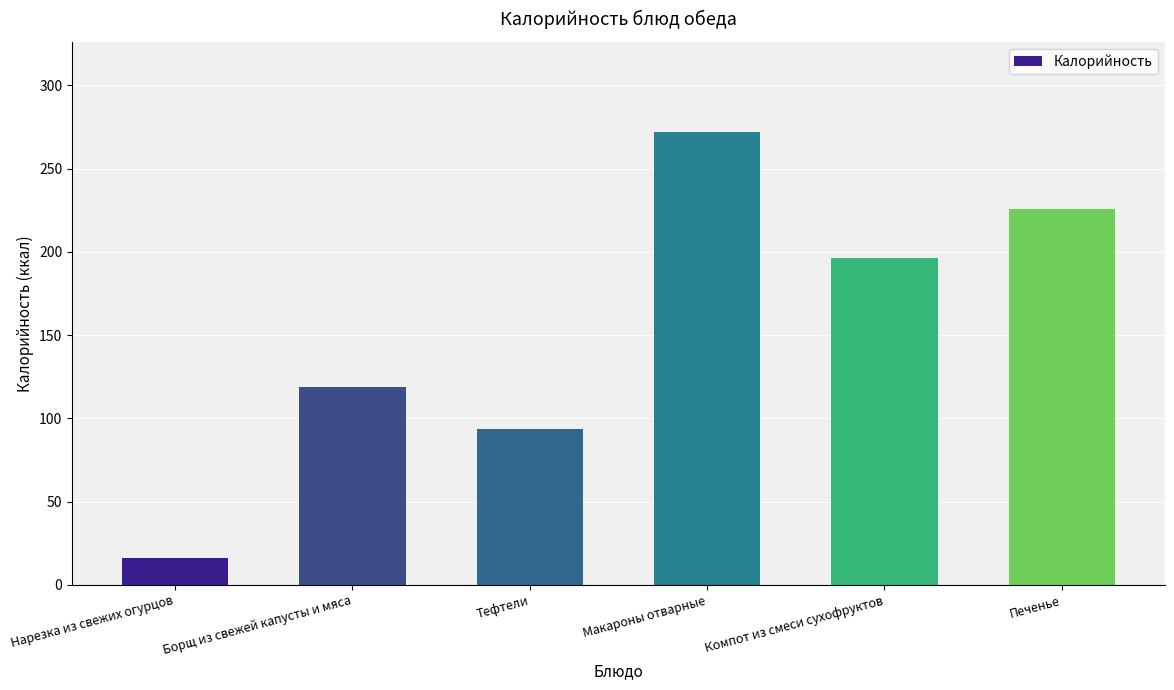

The chart shows a value of 118.6 at Борщ из свежей капусты и мяса. True or false?

True